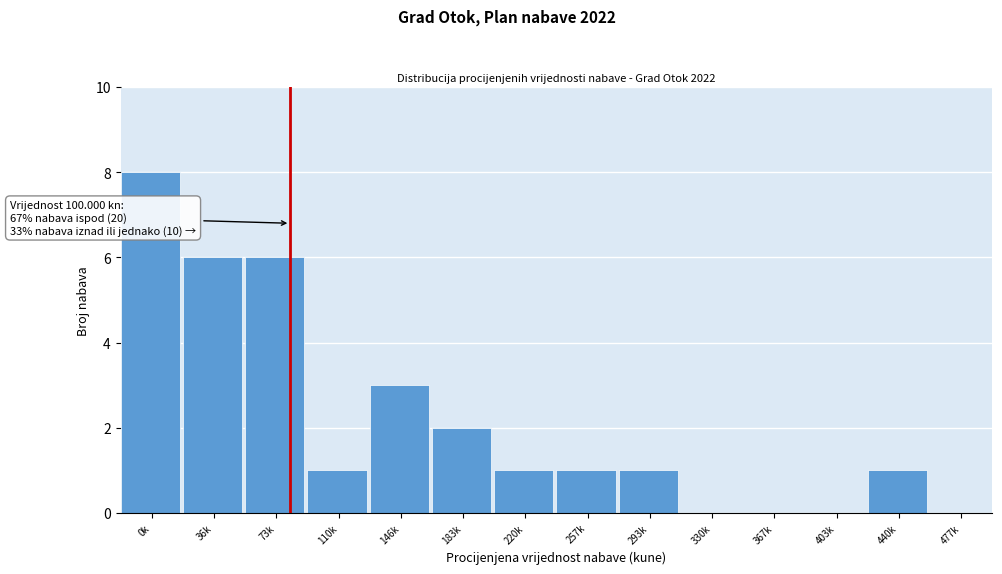

Reading left to right, extract all data points from this chart.

0k=8	36k=6	73k=6	110k=1	146k=3	183k=2	220k=1	257k=1	293k=1	330k=0	367k=0	403k=0	440k=1	477k=0